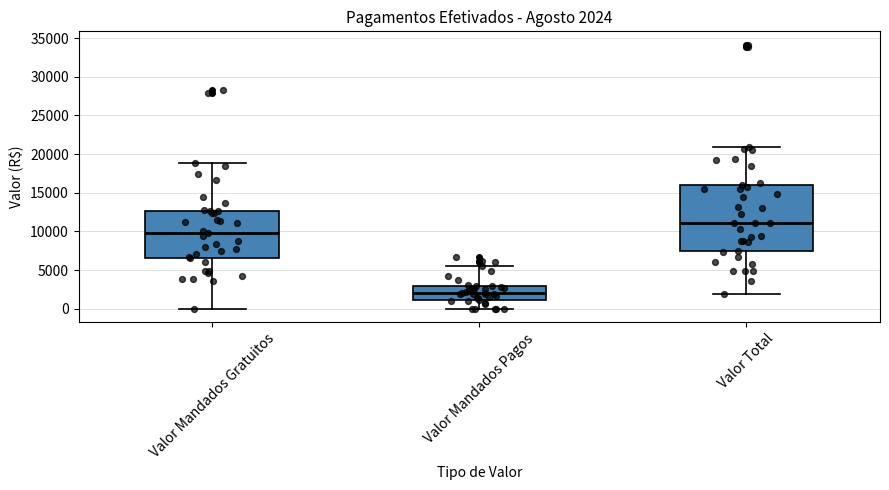

Which box is the tallest, from its lower edge to its upper edge?

Valor Total